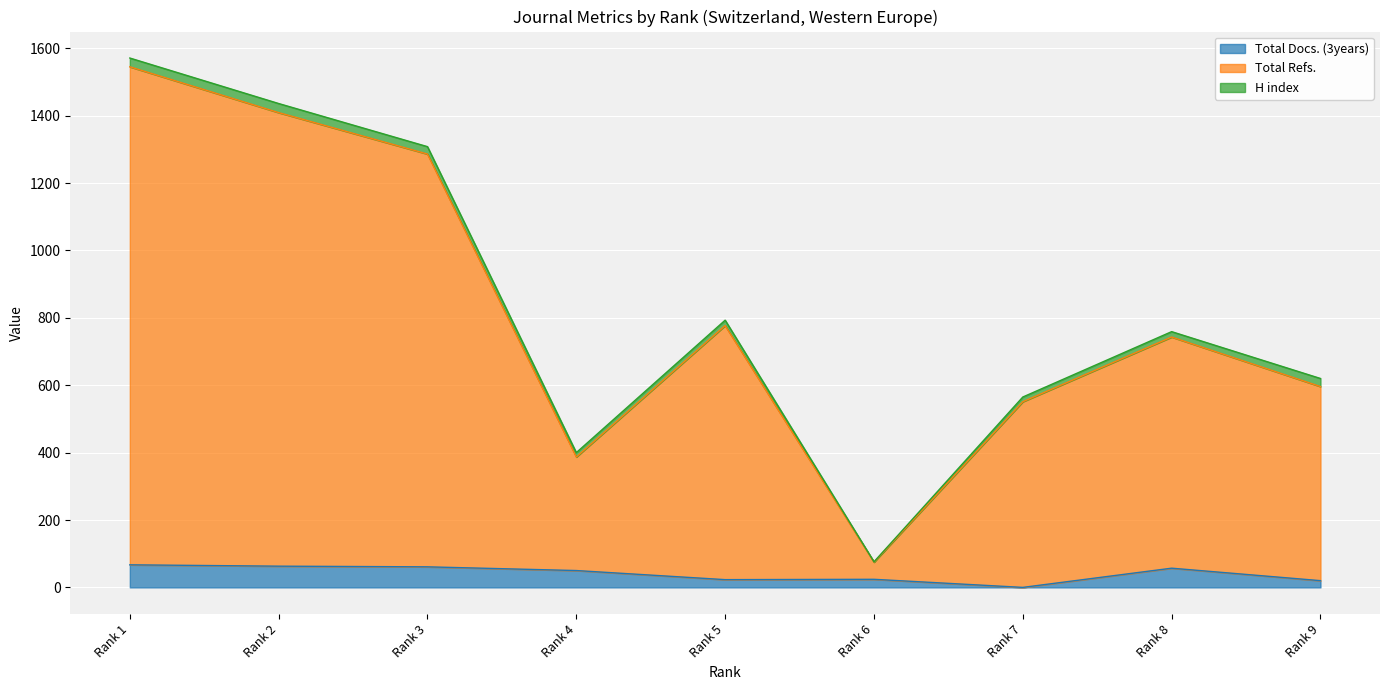

What are all the series names shown in the legend?

Total Docs. (3years), Total Refs., H index